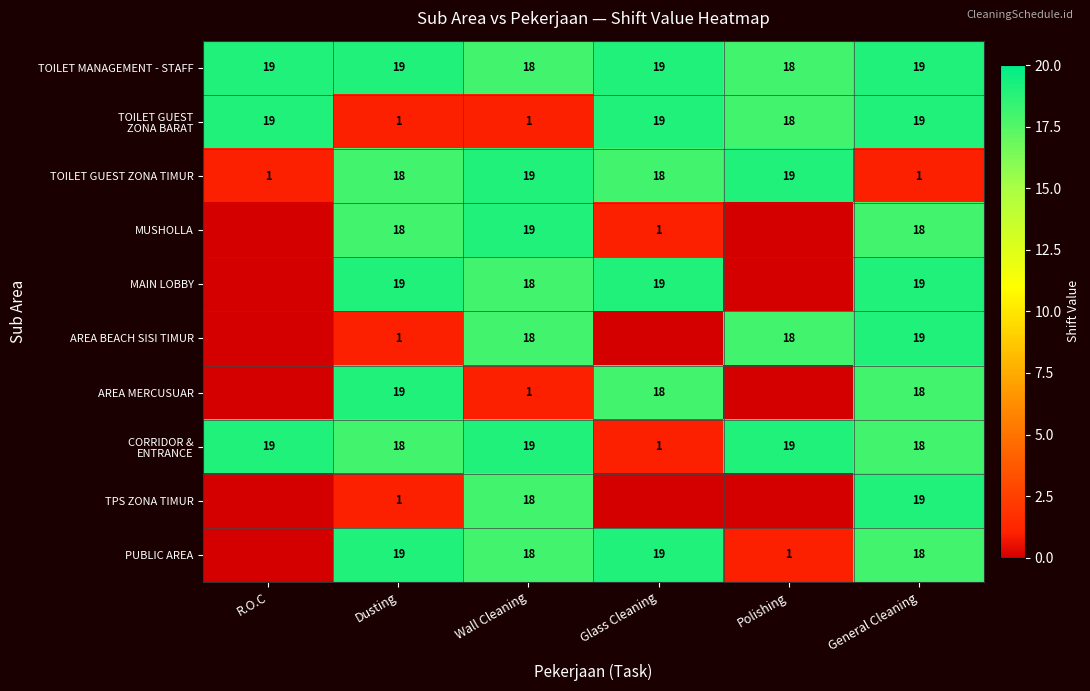

What is the spread (max minus min) of values at Wall Cleaning?

18